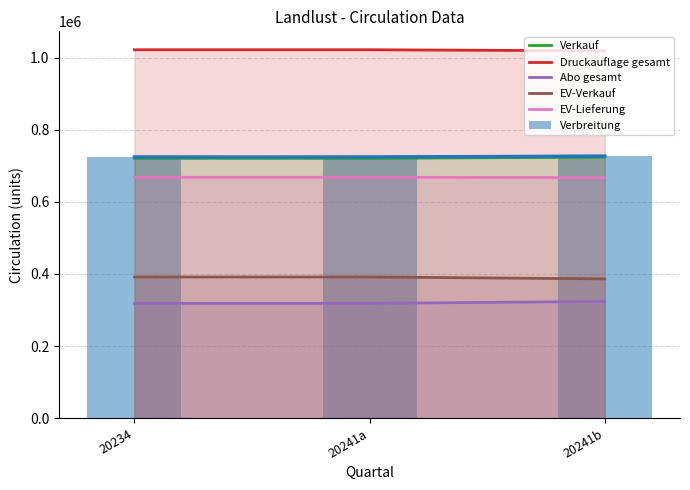

What are all the series names shown in the legend?

Verkauf, Druckauflage gesamt, Abo gesamt, EV-Verkauf, EV-Lieferung, Verbreitung